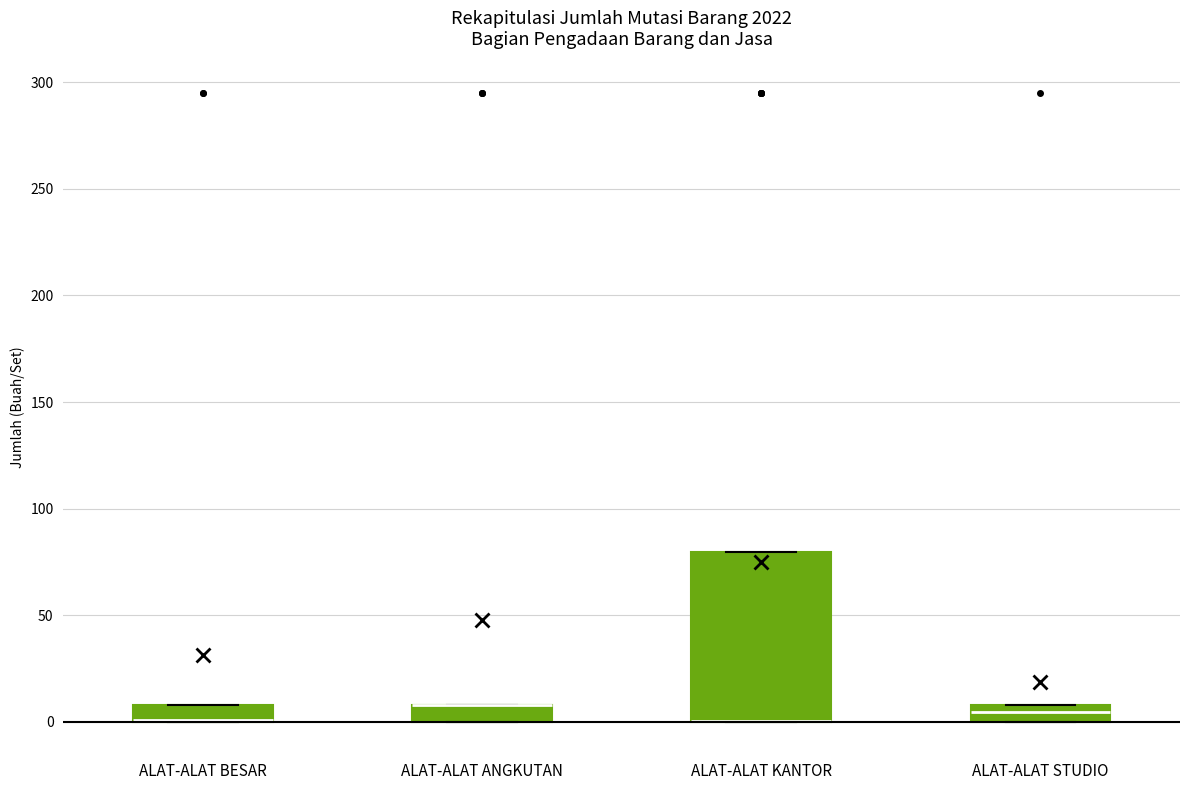

Comparing the boxes themselves (not the whiskers), which one is the tallest?

ALAT-ALAT KANTOR